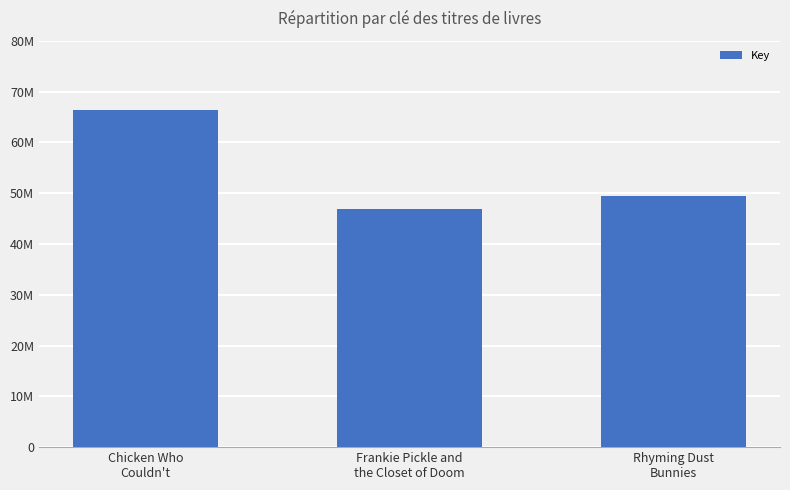

What is the minimum value shown in the chart?

46852101